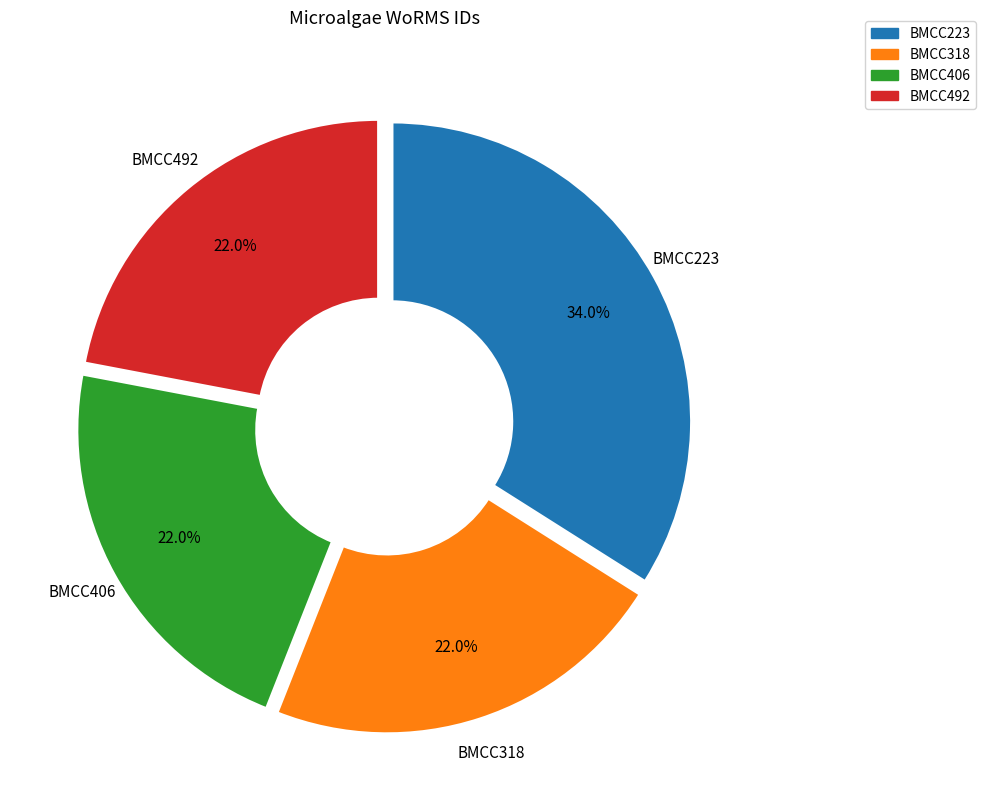

Approximately how many times larger is the value at BMCC223 compared to BMCC492?

1.5